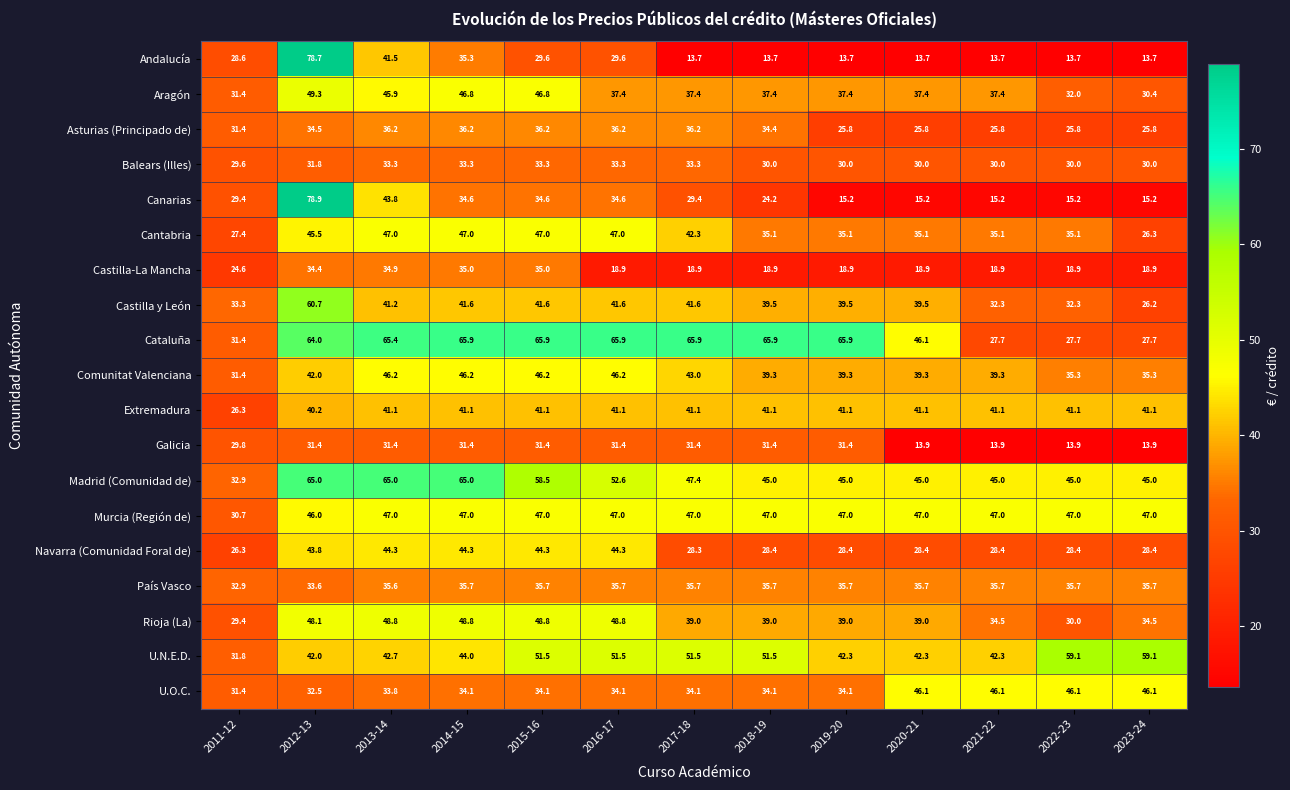

What is the highest value of the Balears (Illes) series?

33.3